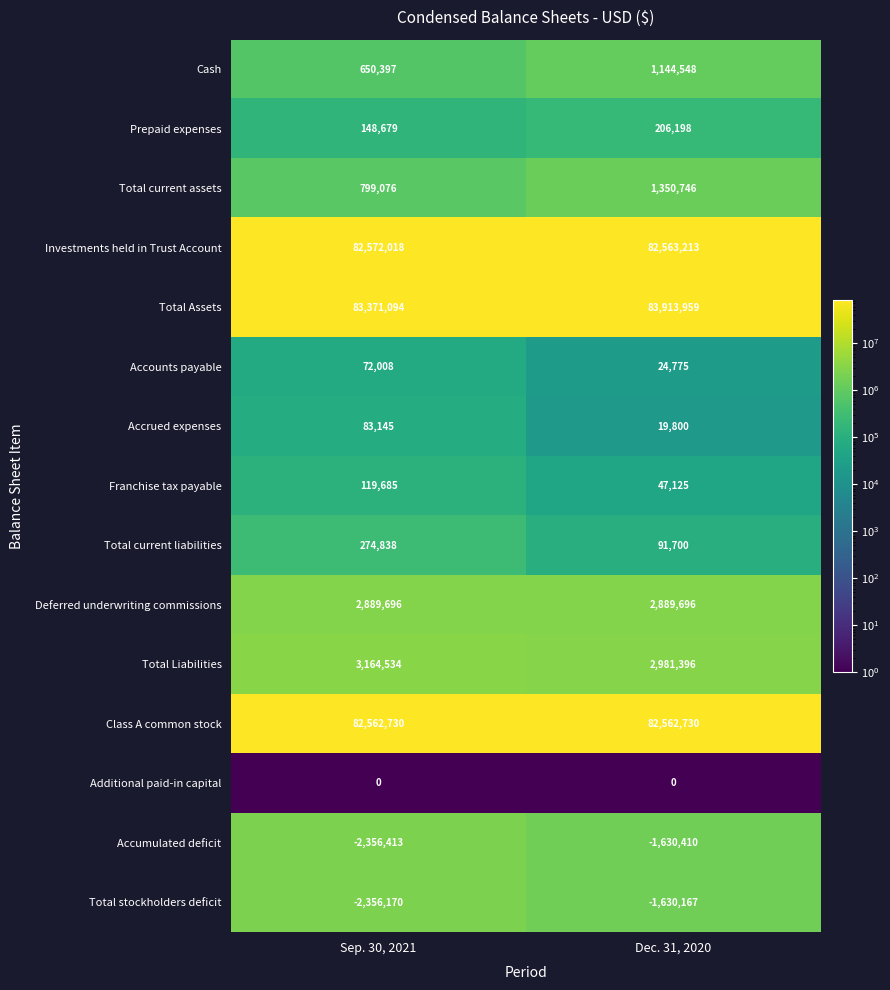

Reading left to right, extract all data points from this chart.

Cash: Sep. 30, 2021=650397	Dec. 31, 2020=1144548
Prepaid expenses: Sep. 30, 2021=148679	Dec. 31, 2020=206198
Total current assets: Sep. 30, 2021=799076	Dec. 31, 2020=1350746
Investments held in Trust Account: Sep. 30, 2021=82572018	Dec. 31, 2020=82563213
Total Assets: Sep. 30, 2021=83371094	Dec. 31, 2020=83913959
Accounts payable: Sep. 30, 2021=72008	Dec. 31, 2020=24775
Accrued expenses: Sep. 30, 2021=83145	Dec. 31, 2020=19800
Franchise tax payable: Sep. 30, 2021=119685	Dec. 31, 2020=47125
Total current liabilities: Sep. 30, 2021=274838	Dec. 31, 2020=91700
Deferred underwriting commissions: Sep. 30, 2021=2889696	Dec. 31, 2020=2889696
Total Liabilities: Sep. 30, 2021=3164534	Dec. 31, 2020=2981396
Class A common stock: Sep. 30, 2021=82562730	Dec. 31, 2020=82562730
Additional paid-in capital: Sep. 30, 2021=0	Dec. 31, 2020=0
Accumulated deficit: Sep. 30, 2021=-2356413	Dec. 31, 2020=-1630410
Total stockholders deficit: Sep. 30, 2021=-2356170	Dec. 31, 2020=-1630167